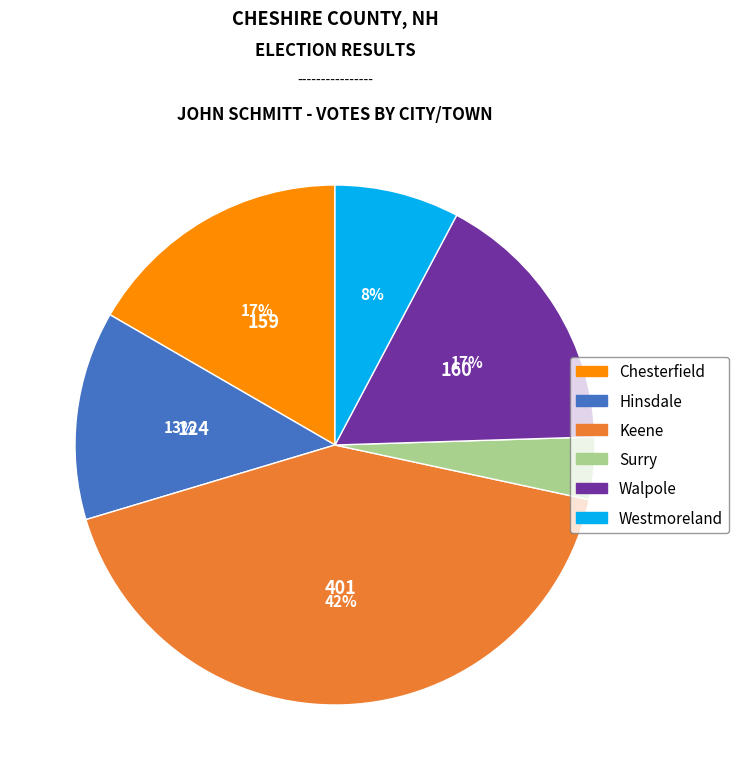

To the nearest percent, what is the average slice percentage?

17%